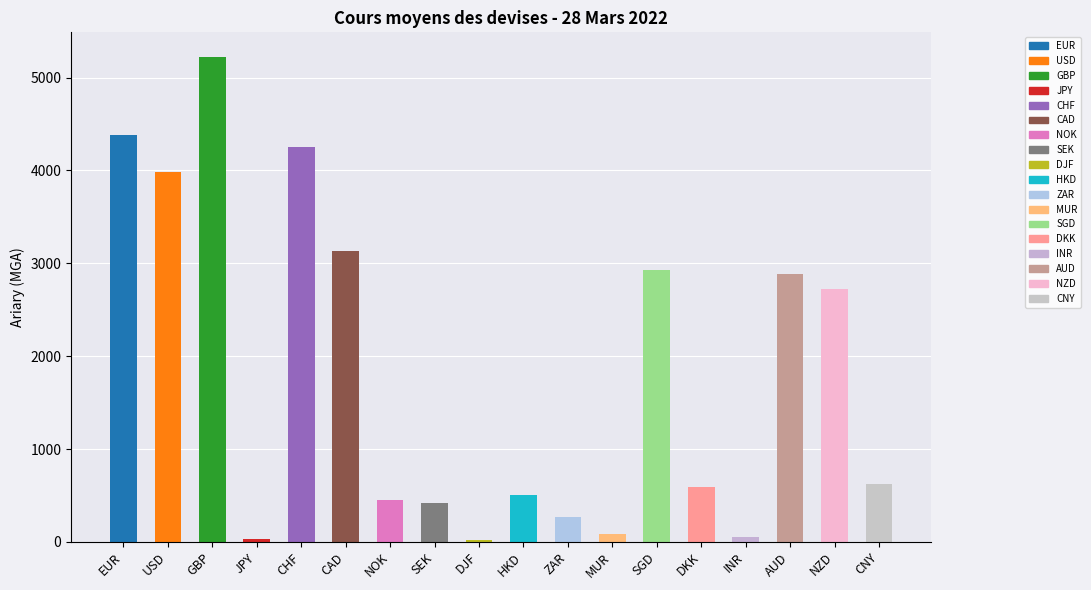

What is the sum of all values?

32571.2